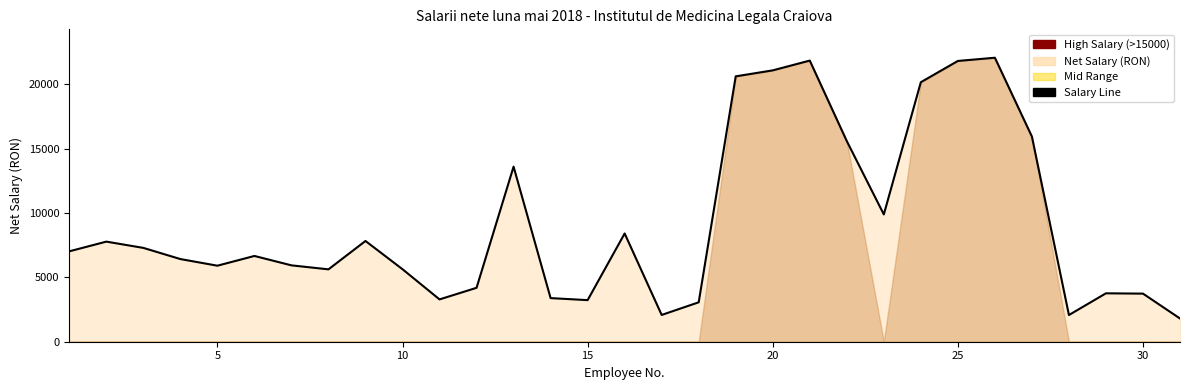

How many categories are shown in the chart?

31